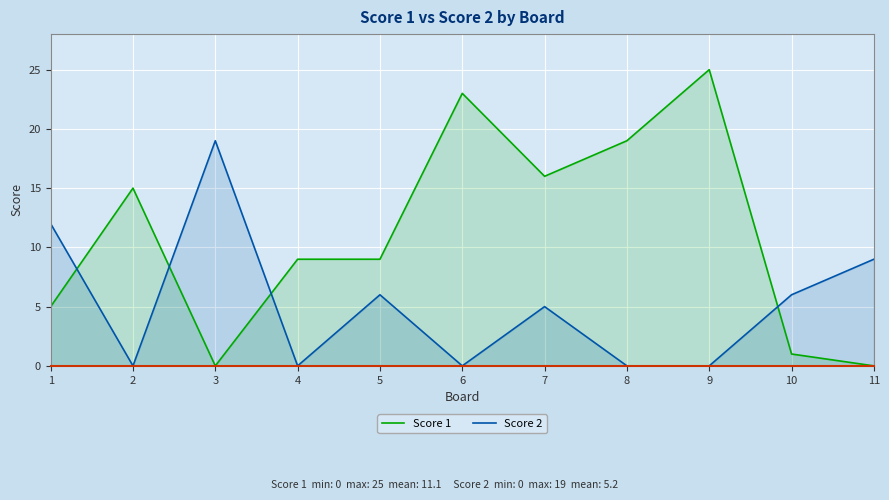

What are all the series names shown in the legend?

Score 1, Score 2